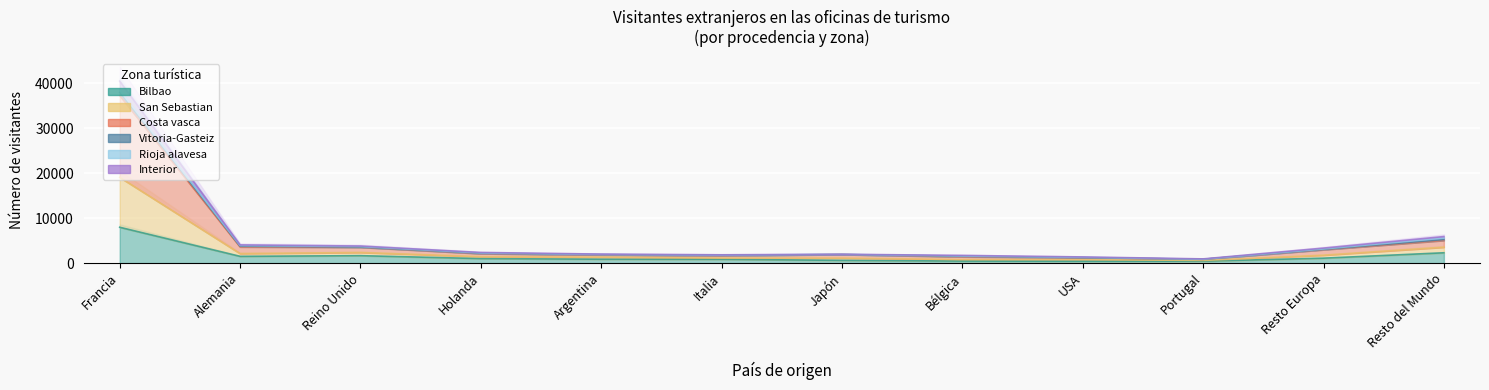

What is the minimum value shown in the chart?

410